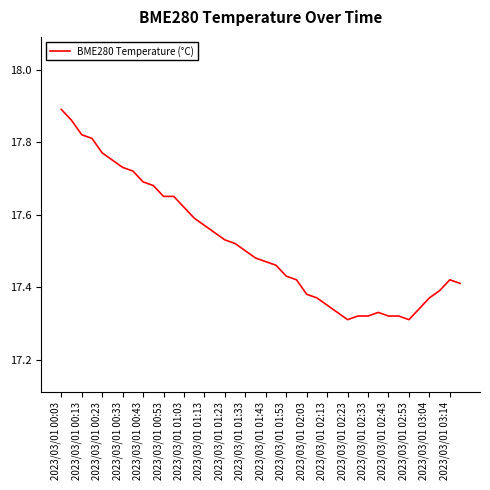

What is the difference between the maximum and minimum values?

0.6